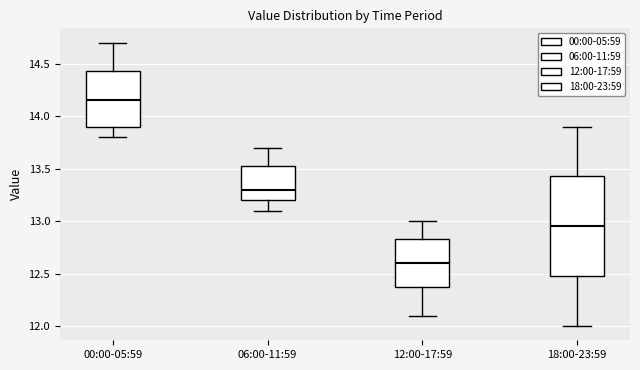

Reading left to right, read every box against the y-axis: the position of its median line, the range the box covers, and the ends of its whiskers. The values are not printed on the chart, so give them approximately, as read against the axis.

00:00-05:59: median 14.15, box 13.90 to 14.45, whiskers 13.80 to 14.70
06:00-11:59: median 13.30, box 13.20 to 13.55, whiskers 13.10 to 13.70
12:00-17:59: median 12.60, box 12.40 to 12.85, whiskers 12.10 to 13.00
18:00-23:59: median 12.95, box 12.50 to 13.45, whiskers 12.00 to 13.90